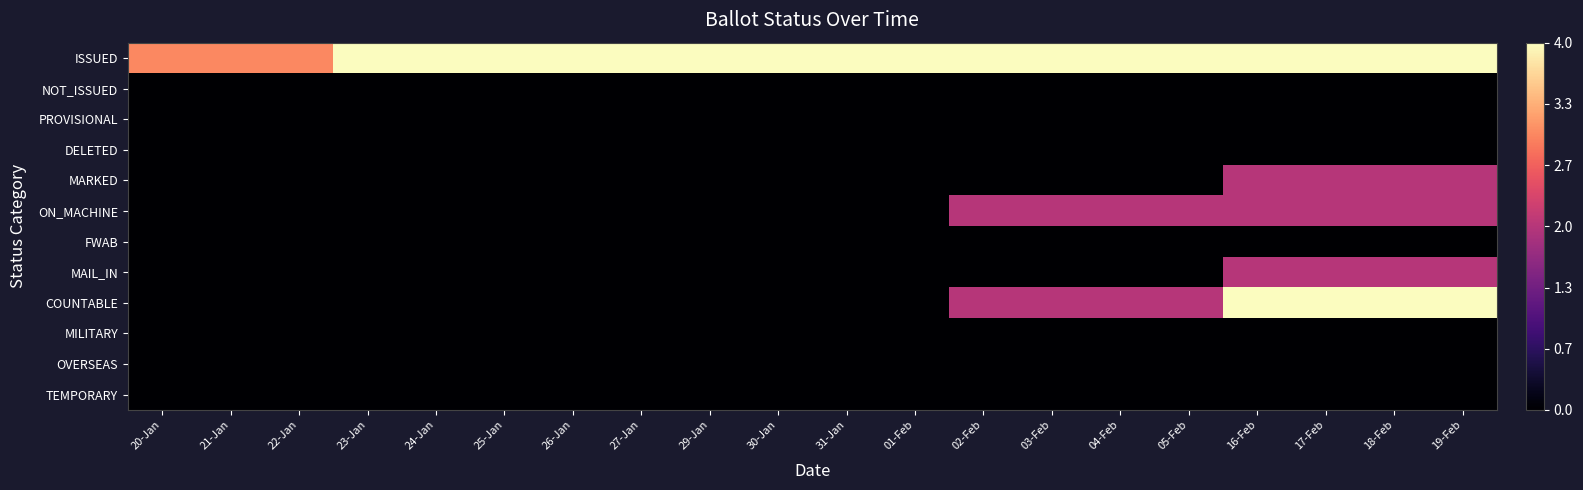

Which category has the lowest value across all series?

20-Jan